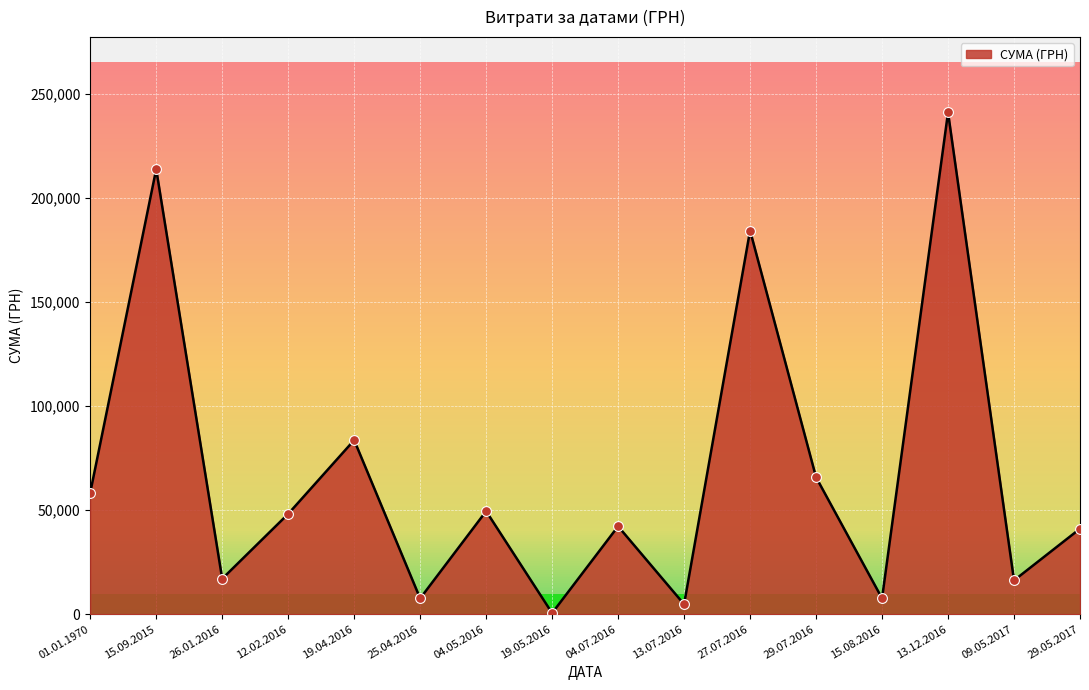

What is the change in value from 04.07.2016 to 13.12.2016?

+199008.0